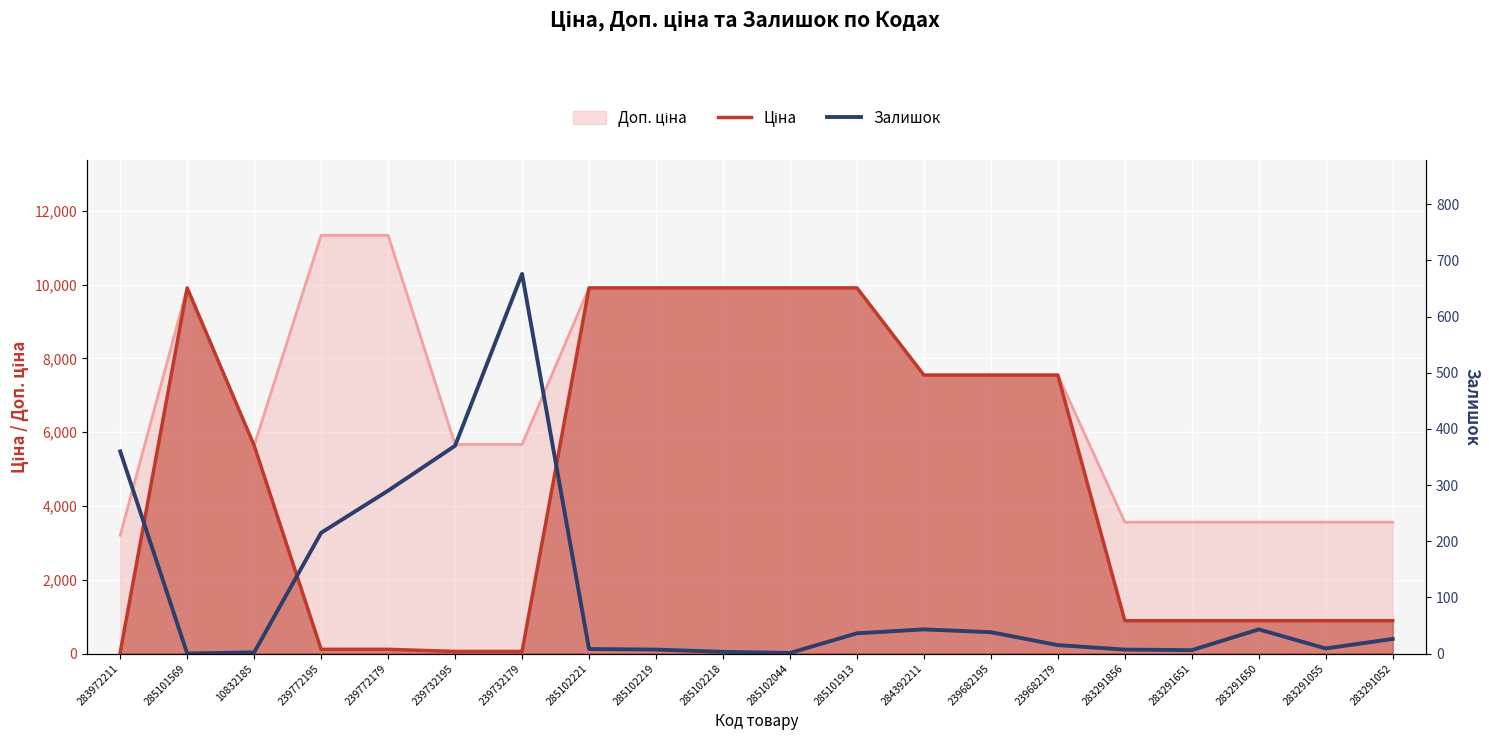

Which category has the lowest value across all series?

285101569